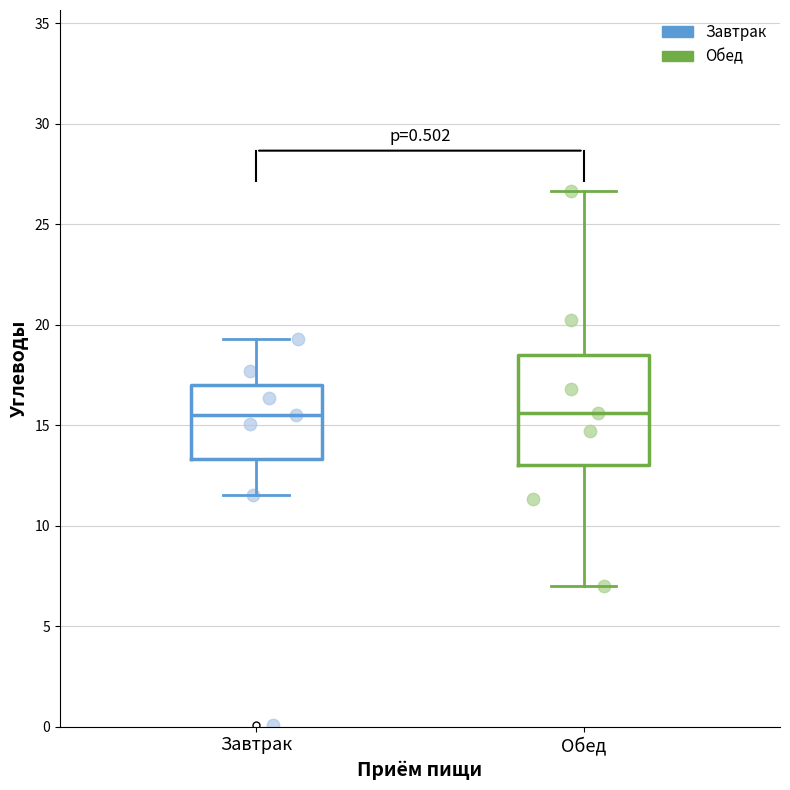

Which box is the tallest, from its lower edge to its upper edge?

Обед